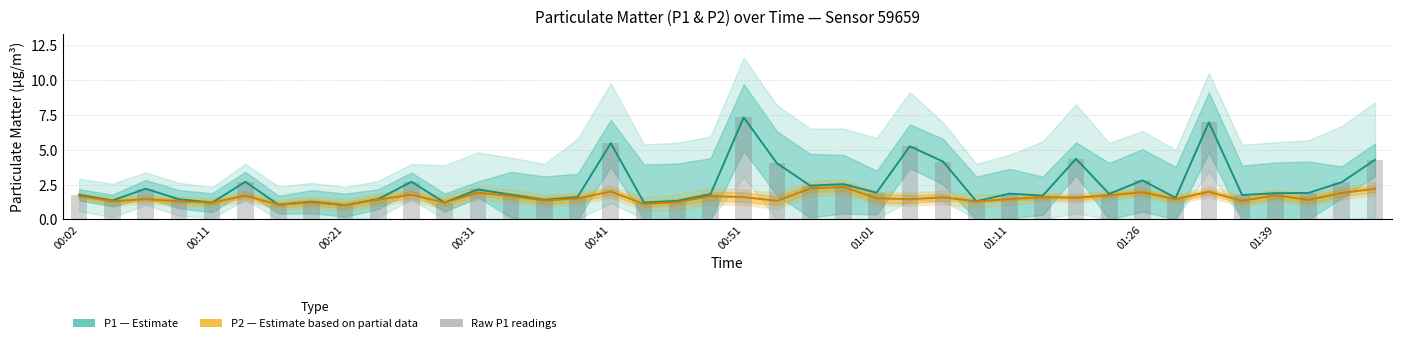

Reading left to right, transcribe all the data shown in this chart.

P1 (Estimate): 1.8	1.4	2.2	1.4	1.2	2.7	1.1	1.3	1.0	1.4	2.7	1.2	2.1	1.8	1.4	1.6	5.5	1.2	1.3	1.8	7.3	4.0	2.4	2.5	1.9	5.2	4.2	1.3	1.9	1.7	4.3	1.8	2.8	1.6	7.0	1.8	1.9	1.9	2.7	4.3
P2 (Estimate based on partial data): 1.7	1.3	1.4	1.3	1.2	1.7	1.1	1.2	1.0	1.4	1.8	1.2	1.9	1.7	1.4	1.5	2.0	1.1	1.2	1.7	1.6	1.3	2.2	2.3	1.5	1.4	1.6	1.3	1.4	1.6	1.6	1.7	1.9	1.4	2.0	1.3	1.7	1.4	1.9	2.2
Raw P1 readings: 1.8	1.4	2.2	1.4	1.2	2.7	1.1	1.3	1.0	1.4	2.7	1.2	2.1	1.8	1.4	1.6	5.5	1.2	1.3	1.8	7.3	4.0	2.4	2.5	1.9	5.2	4.2	1.3	1.9	1.7	4.3	1.8	2.8	1.6	7.0	1.8	1.9	1.9	2.7	4.3